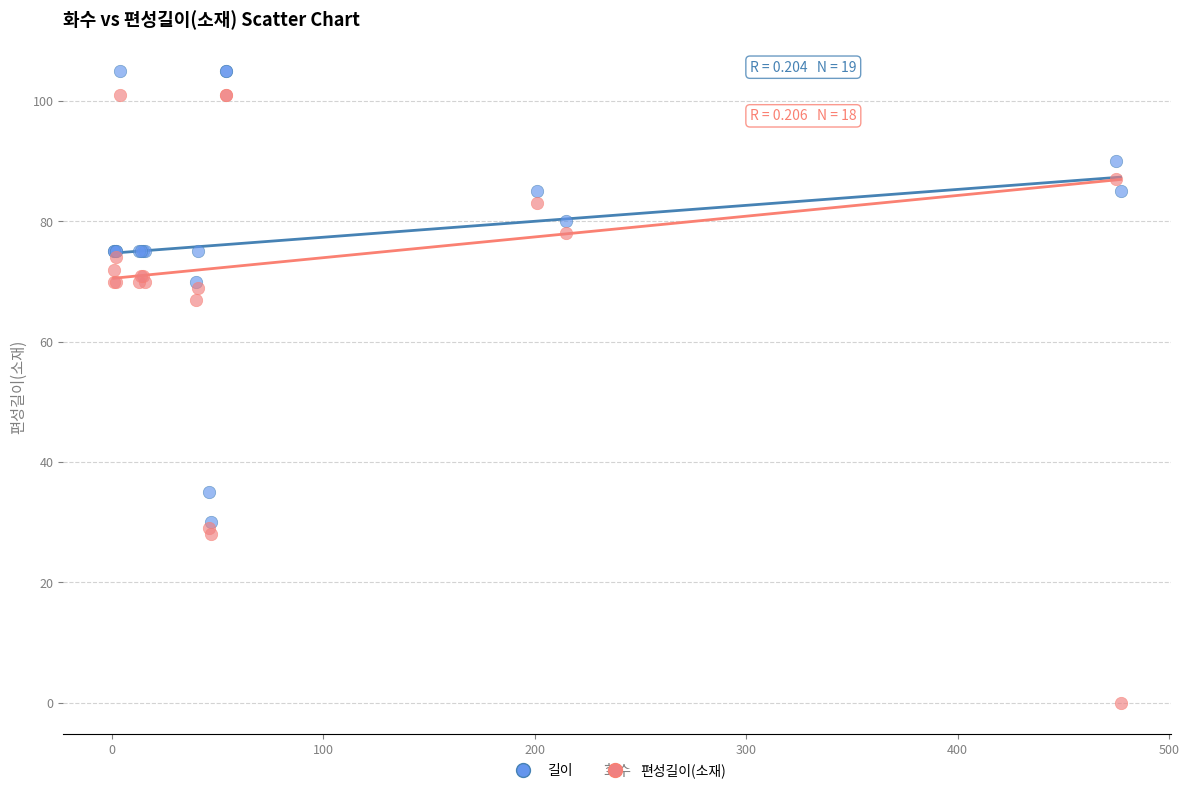

Which series has the widest spread of Y values?

편성길이(소재)